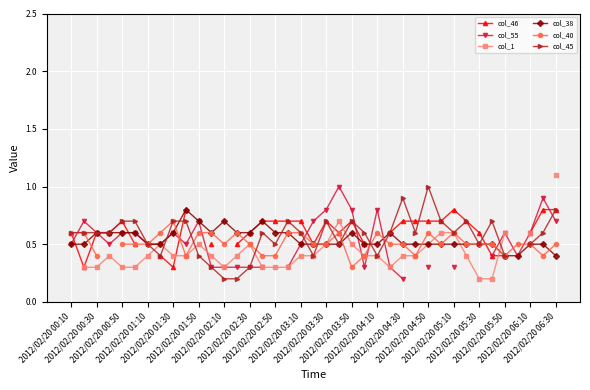

What is the minimum value for col_38?

0.4